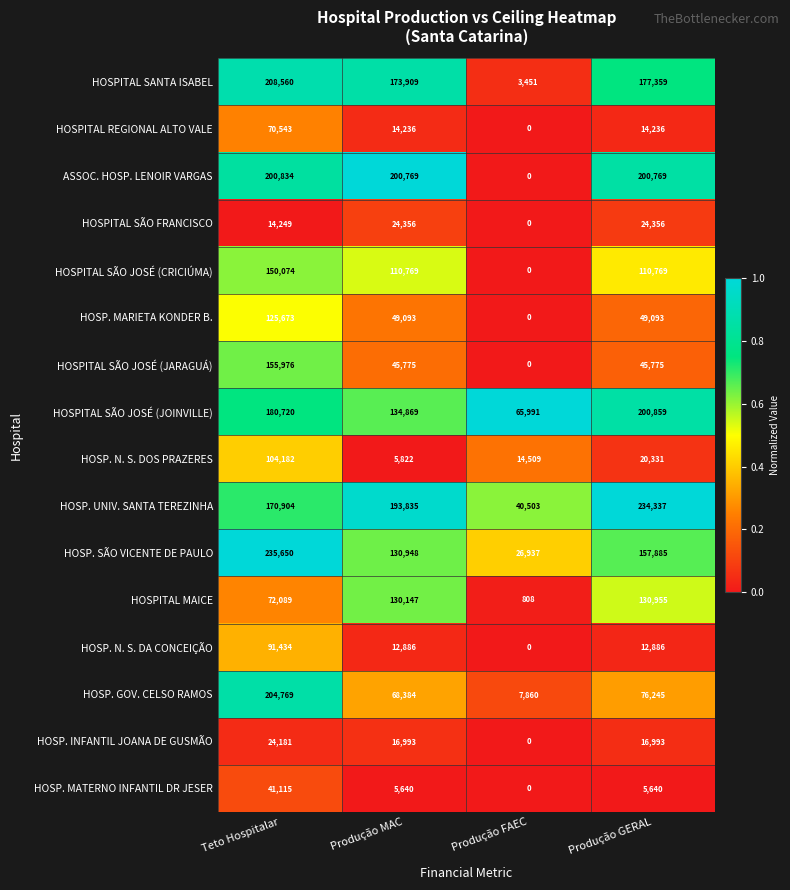

What is the spread (max minus min) of values at Produção MAC?

195129